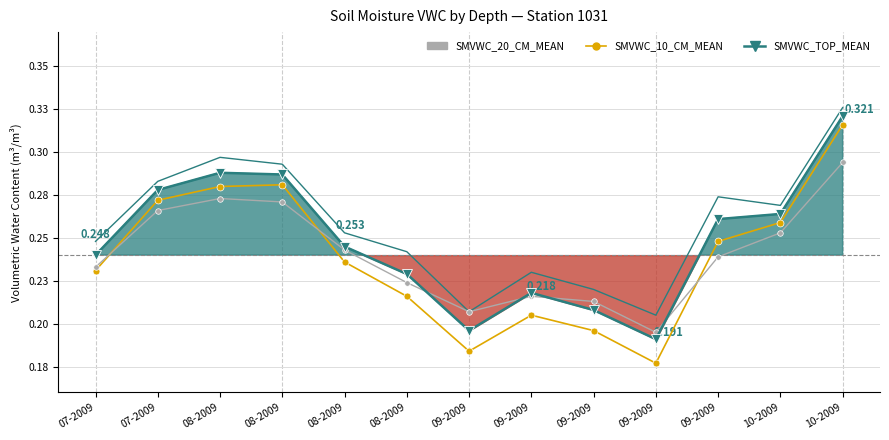

What is the label of the 1st point from the right?

10-2009